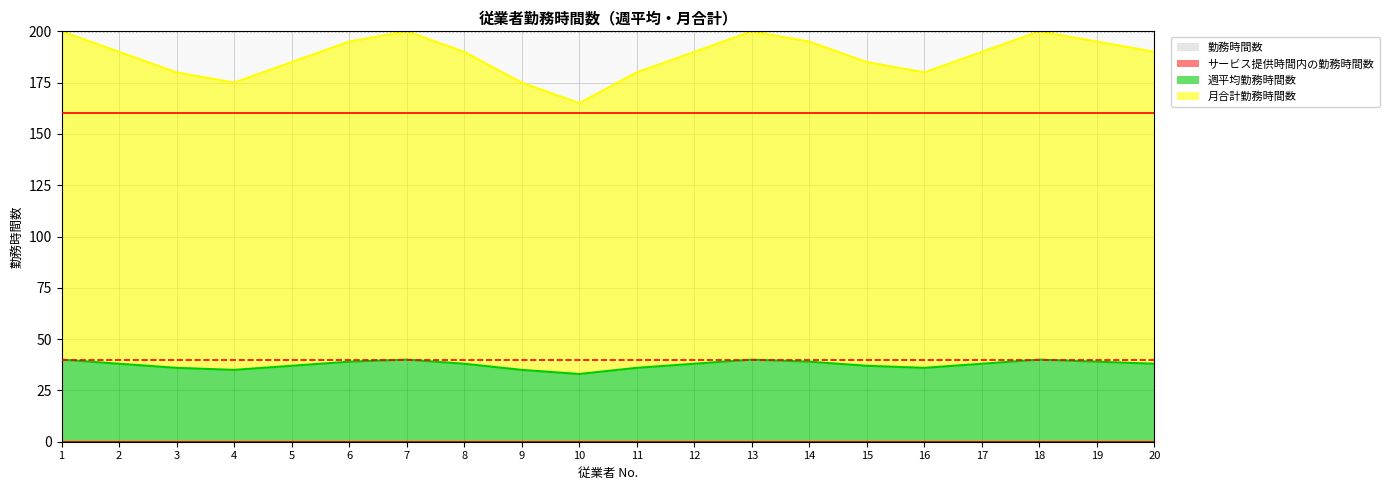

Reading right to left, transcribe all the data shown in this chart.

週平均勤務時間数: 38	39	40	38	36	37	39	40	38	36	33	35	38	40	39	37	35	36	38	40
月合計勤務時間数: 190	195	200	190	180	185	195	200	190	180	165	175	190	200	195	185	175	180	190	200